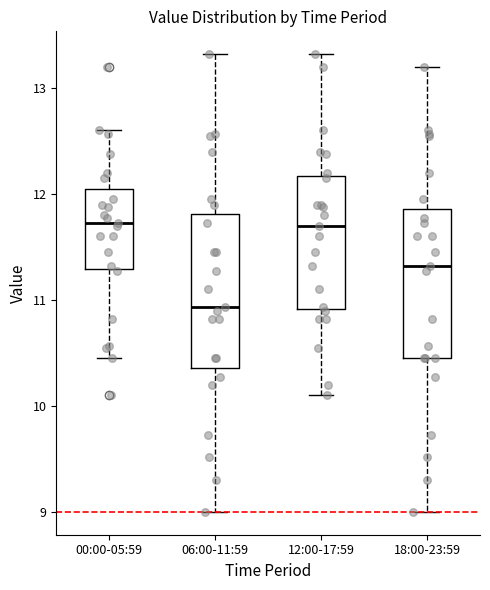

Reading left to right, read every box against the y-axis: the position of its median line, the range the box covers, and the ends of its whiskers. The values are not printed on the chart, so give them approximately, as read against the axis.

00:00-05:59: median 11.7, box 11.3 to 12.1, whiskers 10.5 to 12.6
06:00-11:59: median 10.9, box 10.4 to 11.8, whiskers 9.0 to 13.3
12:00-17:59: median 11.7, box 10.9 to 12.2, whiskers 10.1 to 13.3
18:00-23:59: median 11.3, box 10.5 to 11.9, whiskers 9.0 to 13.2